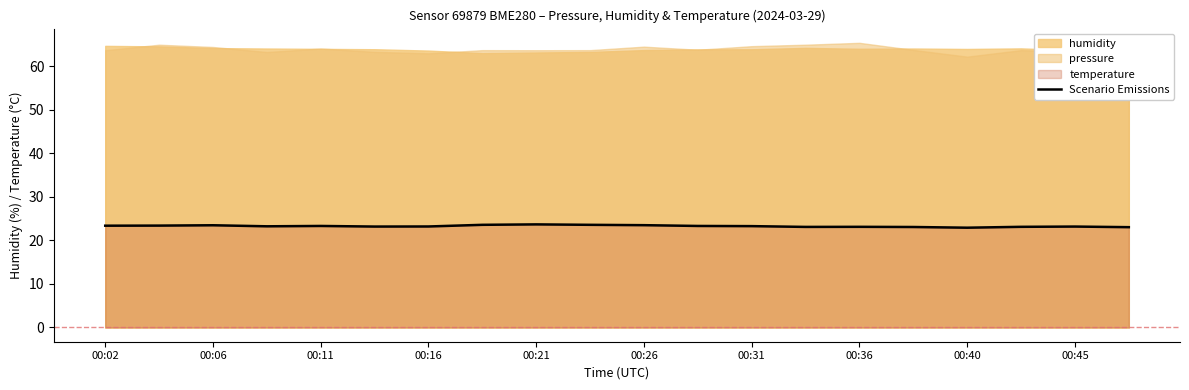

What is the maximum value for Scenario Emissions?

23.7